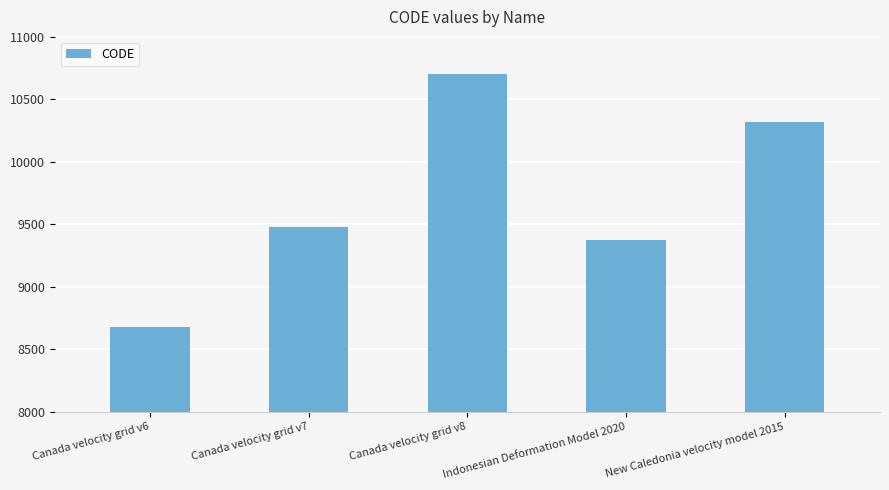

What is the value of the 3rd bar from the left?

10707